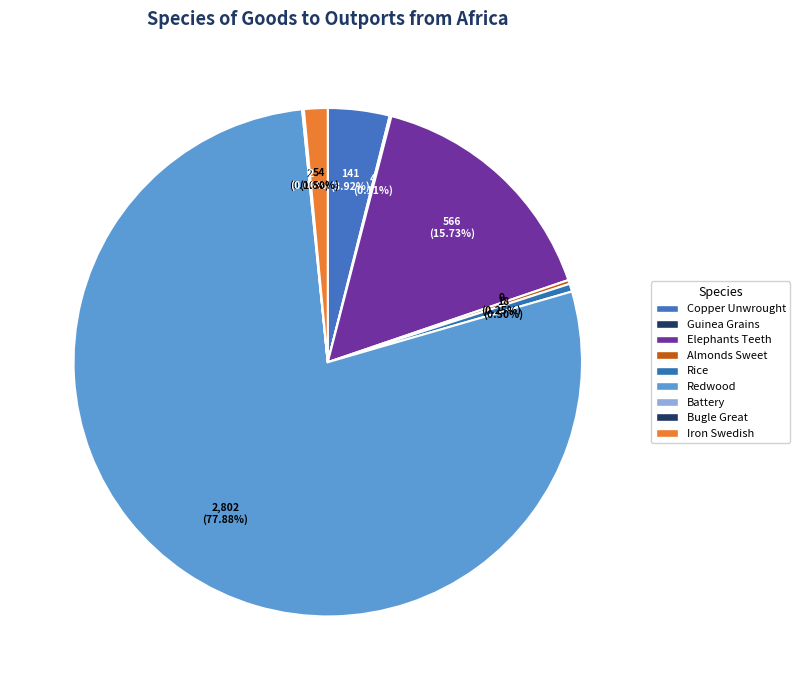

How much of the chart is everything except Bugle Great?

99.9%